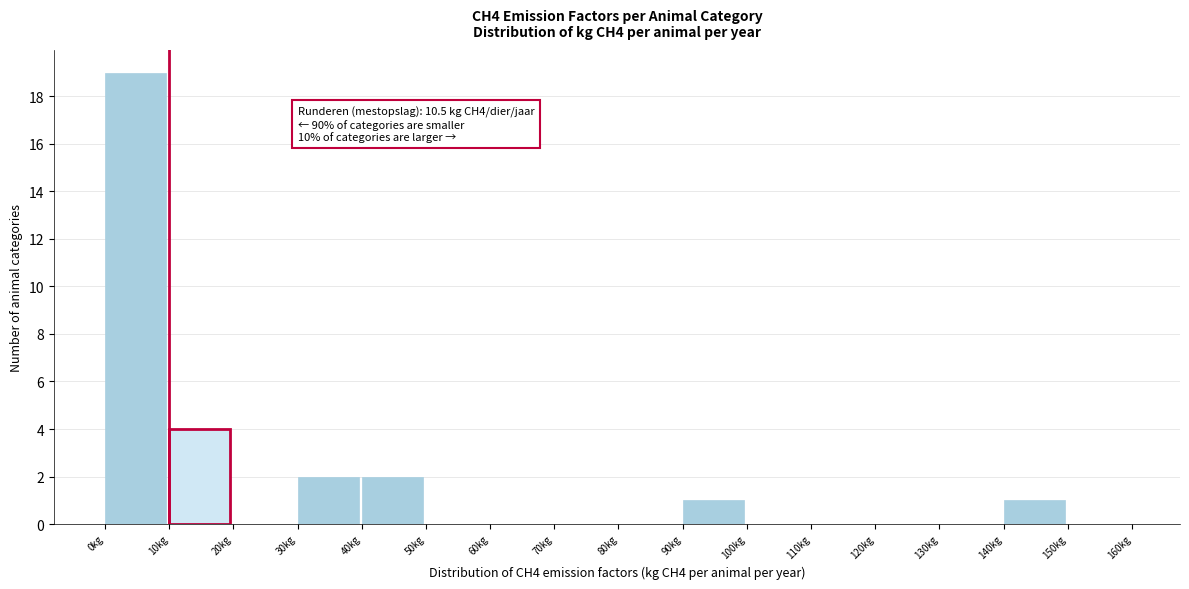

Which range on the x-axis has the tallest bar?

0 to 10